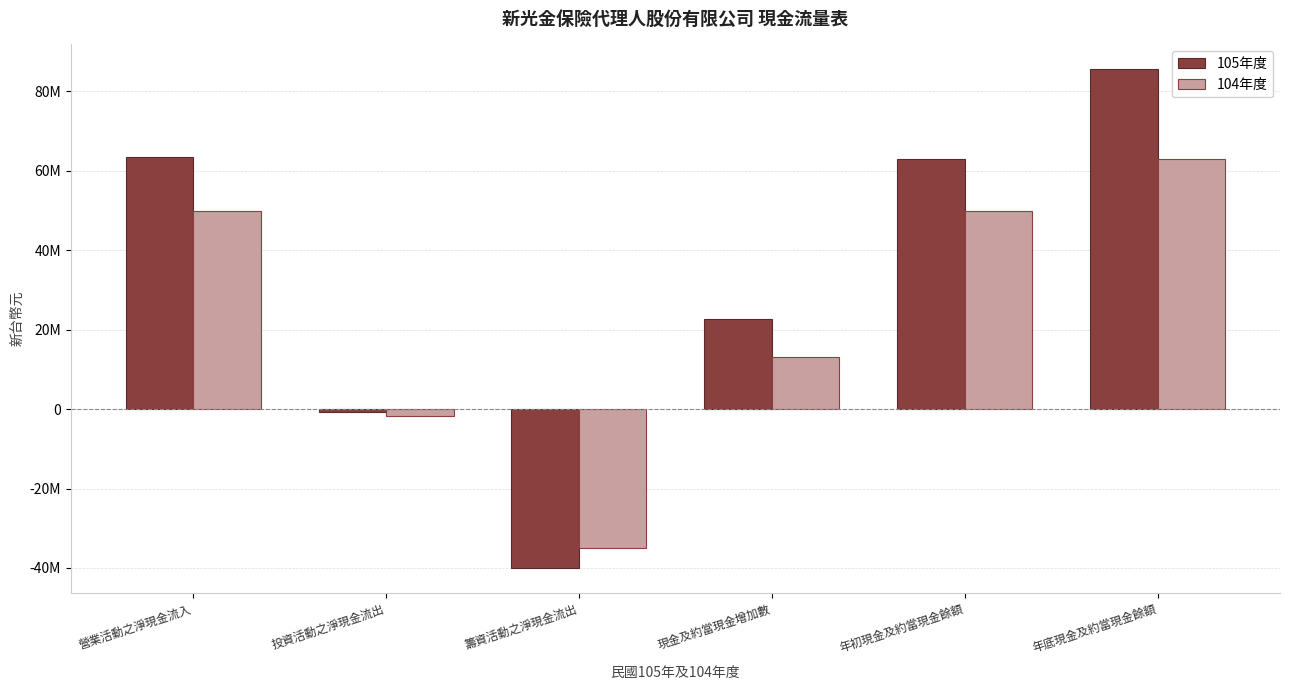

Are the bars horizontal?

No